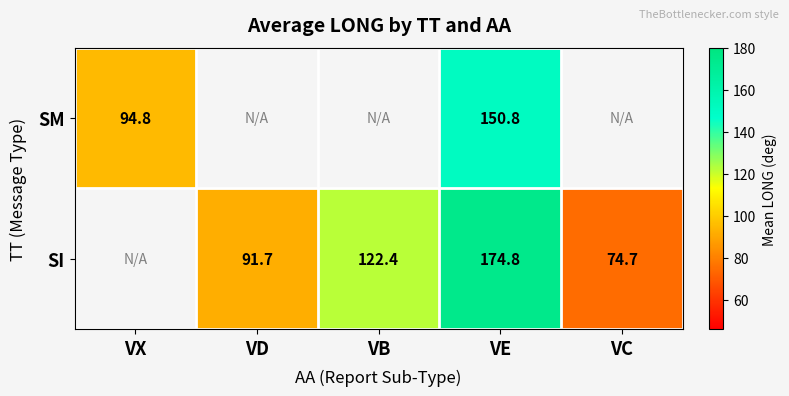

True or false: SI has a value of 266.9 at VE.

False